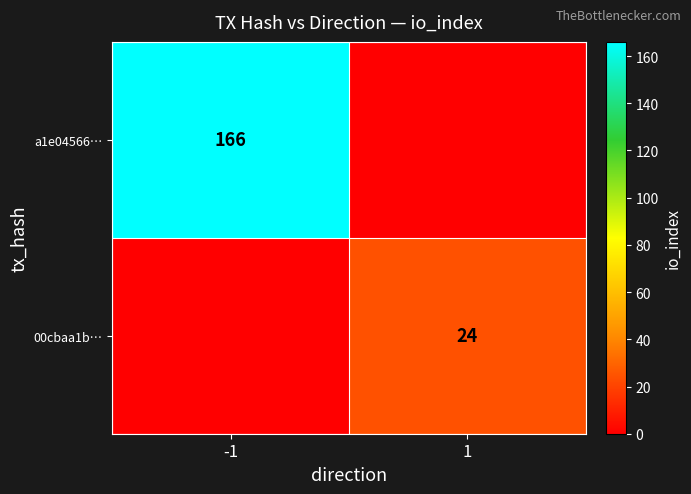

The 00cbaa1b… series shows 35 at 1. True or false?

False